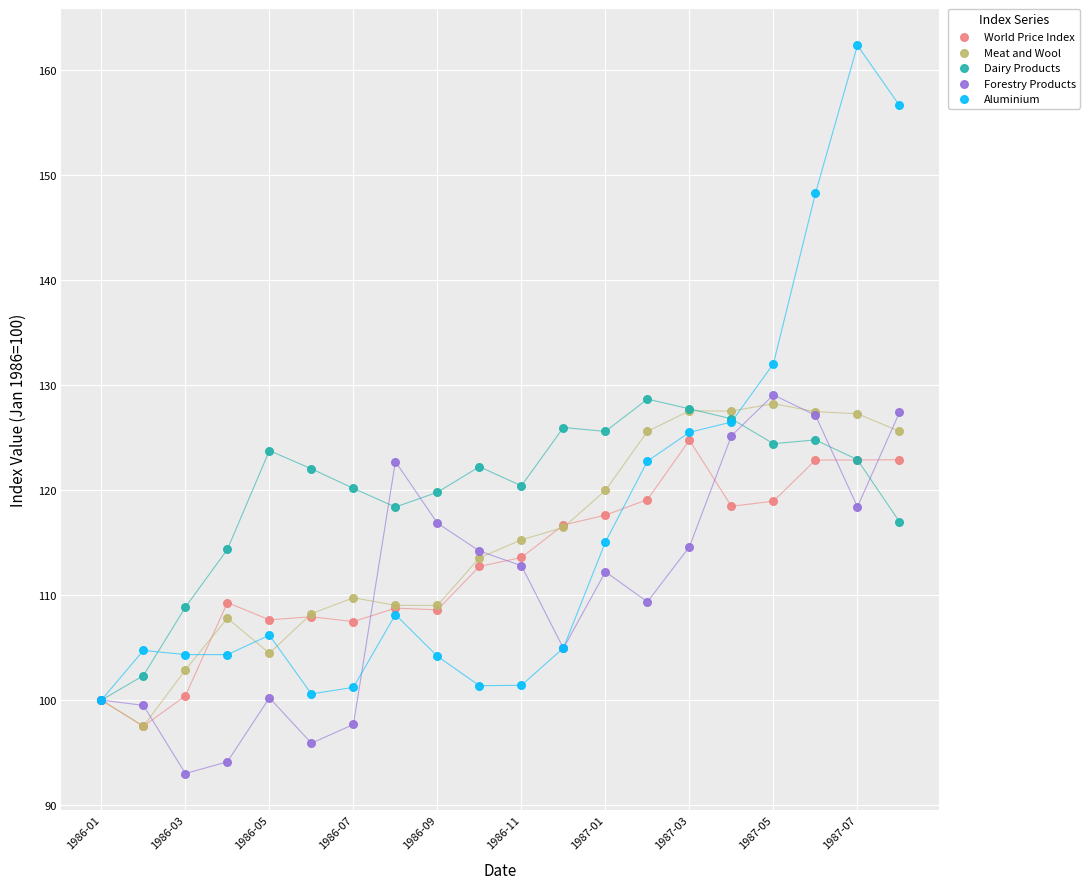

What are all the series names shown in the legend?

World Price Index, Meat and Wool, Dairy Products, Forestry Products, Aluminium